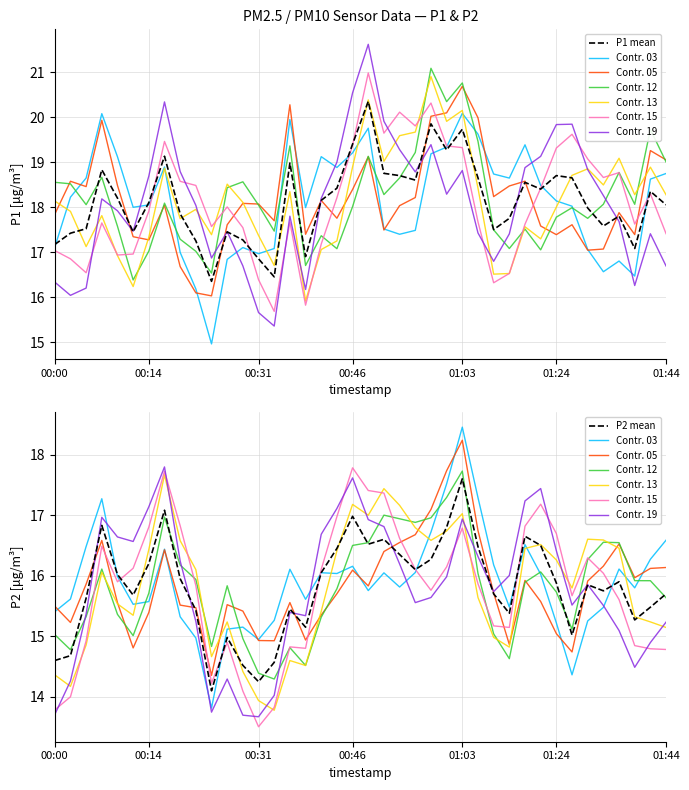

Does the chart display data point markers on the line(s)?

No